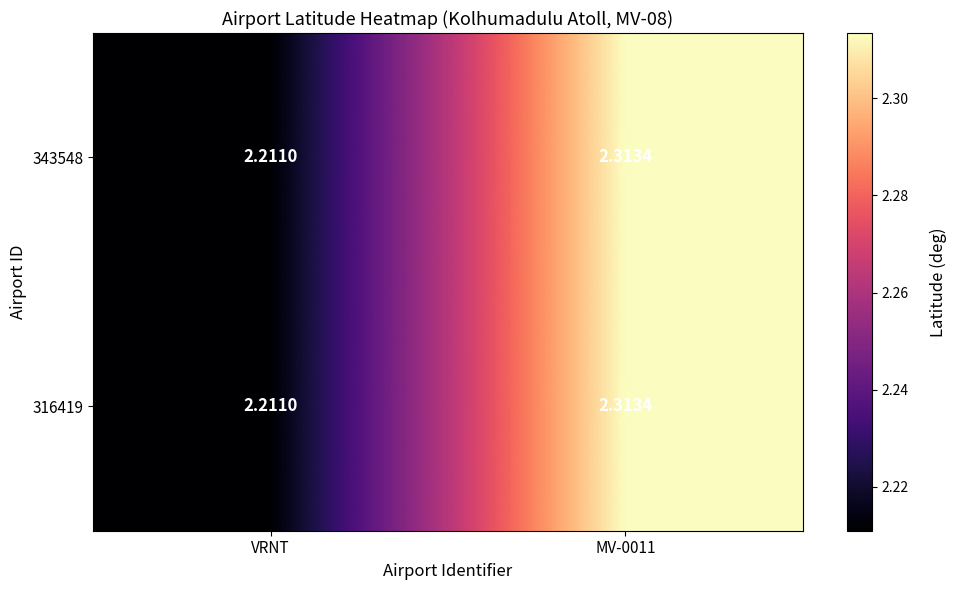

Is the value of 316419 at MV-0011 greater than the value of 343548 at VRNT?

Yes